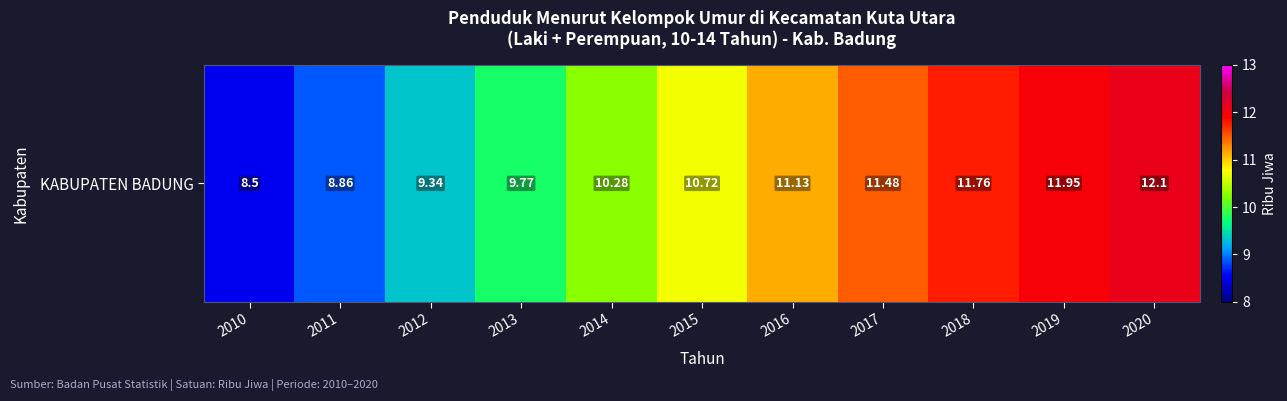

At which category does the chart reach its minimum across all series?

2010